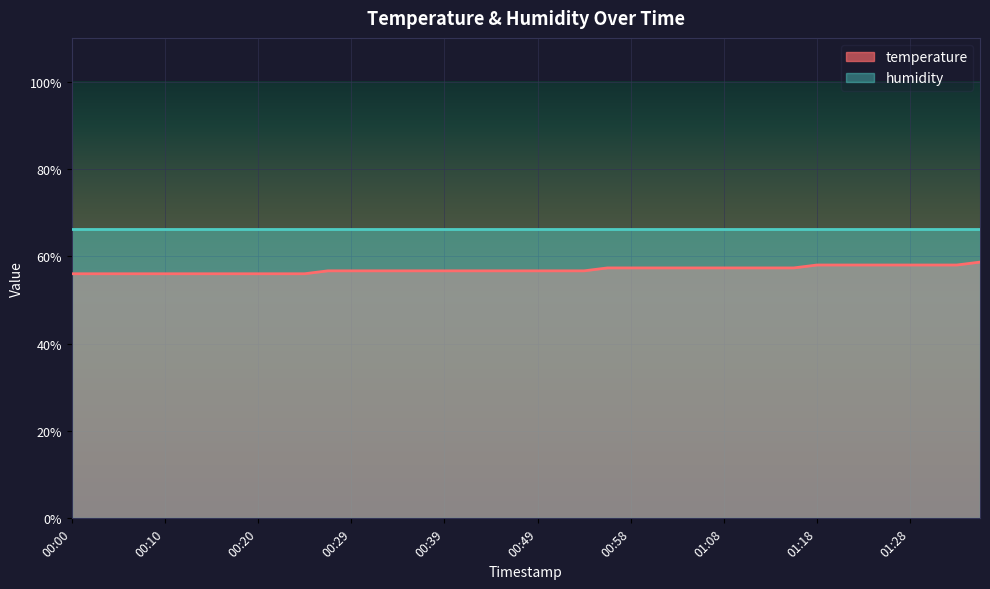

Which label corresponds to the largest value in the chart?

01:35